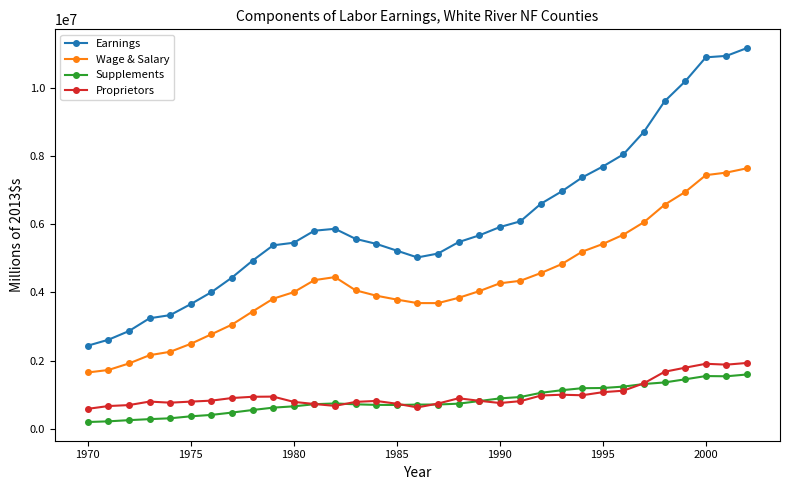

What is the value of the Wage & Salary point at the 27th from the left?

5694143